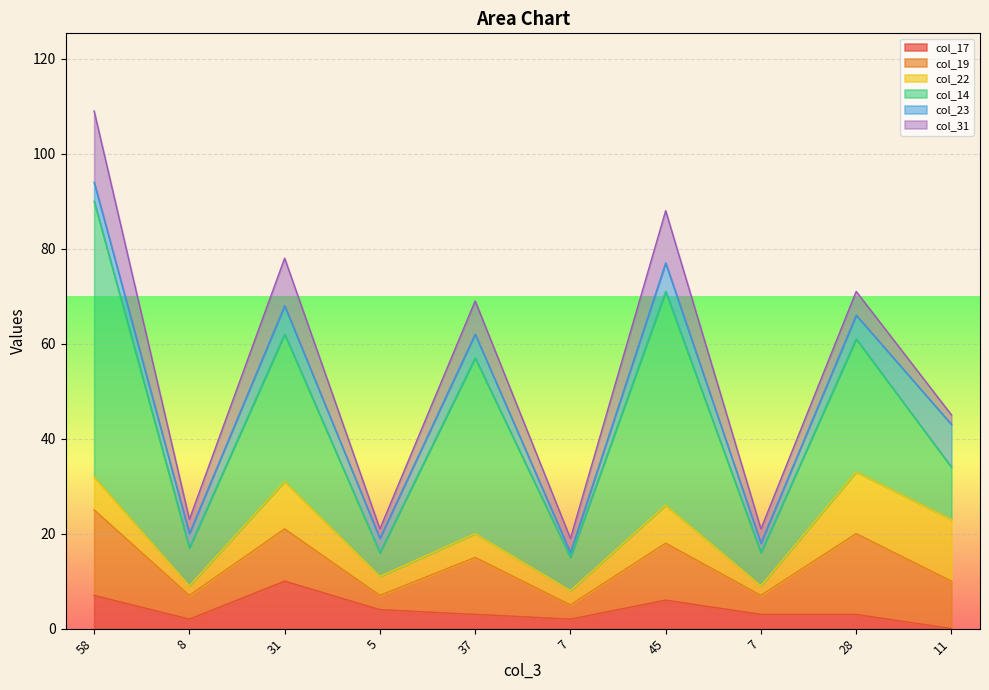

What is the greatest value displayed?

58